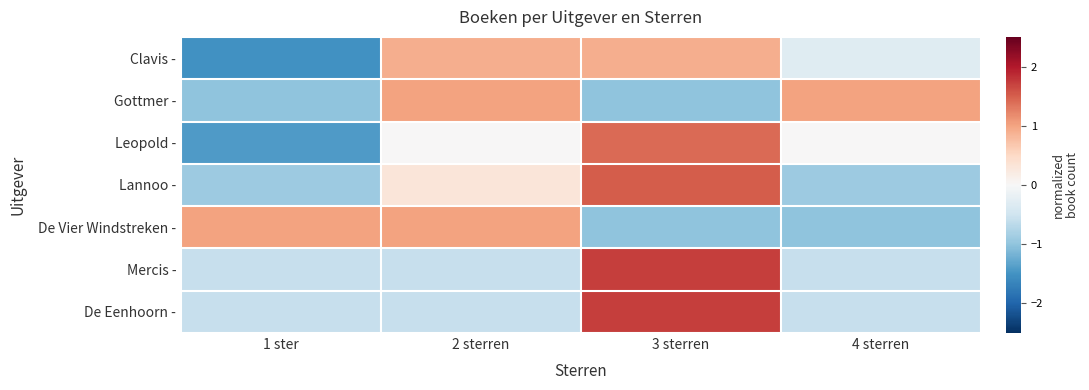

Rank the series at 4 sterren from lowest to highest value.

De Vier Windstreken -, Lannoo -, Mercis -, De Eenhoorn -, Clavis -, Leopold -, Gottmer -